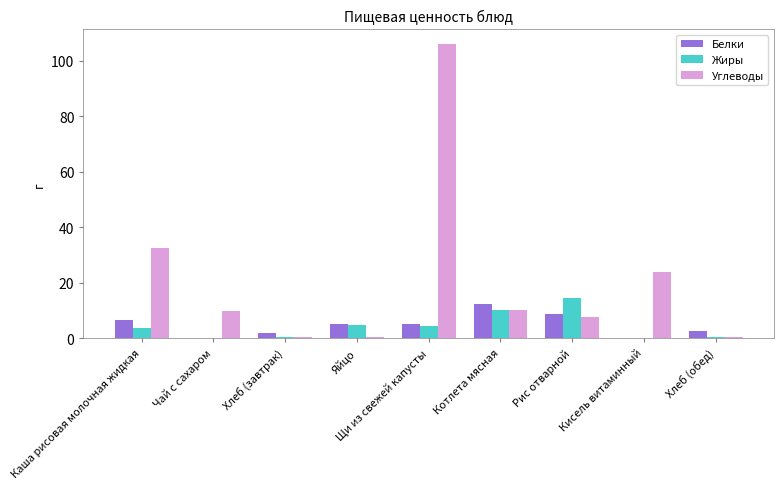

What are all the series names shown in the legend?

Белки, Жиры, Углеводы